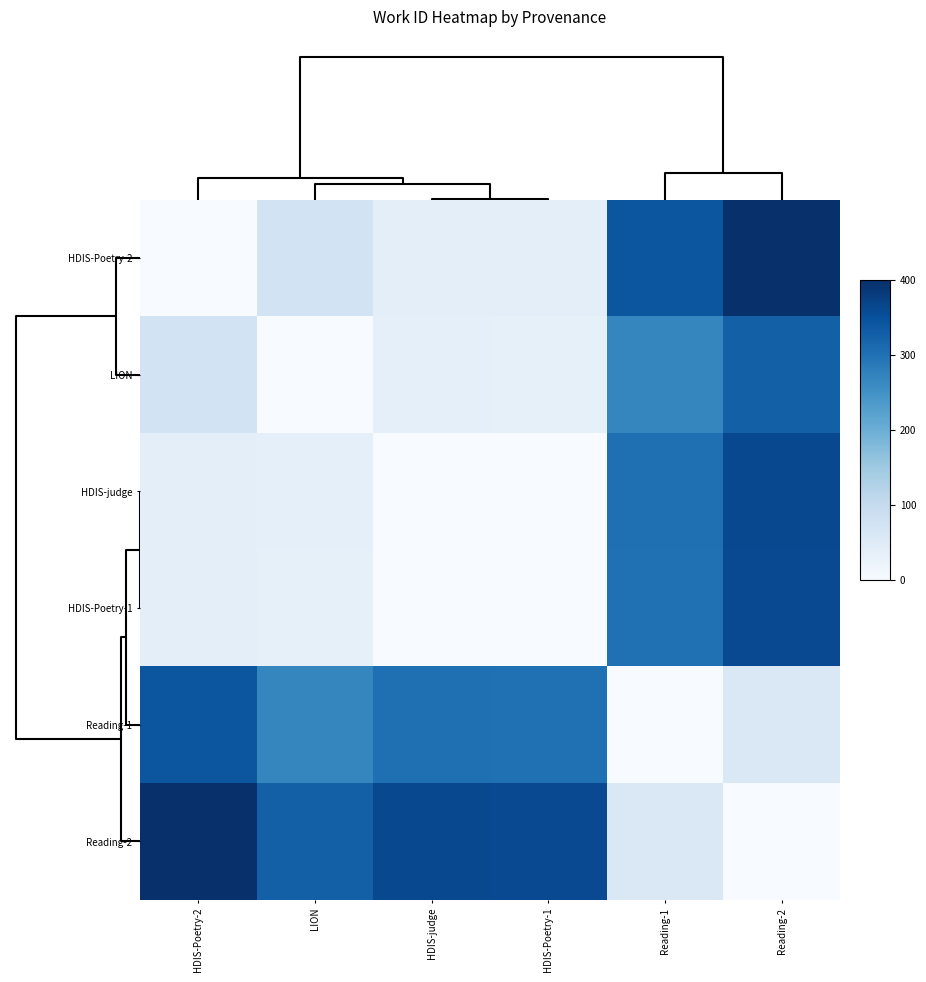

List the series in order of their peak value, lowest first.

LION, Reading-1, HDIS-Poetry-1, HDIS-judge, HDIS-Poetry-2, Reading-2